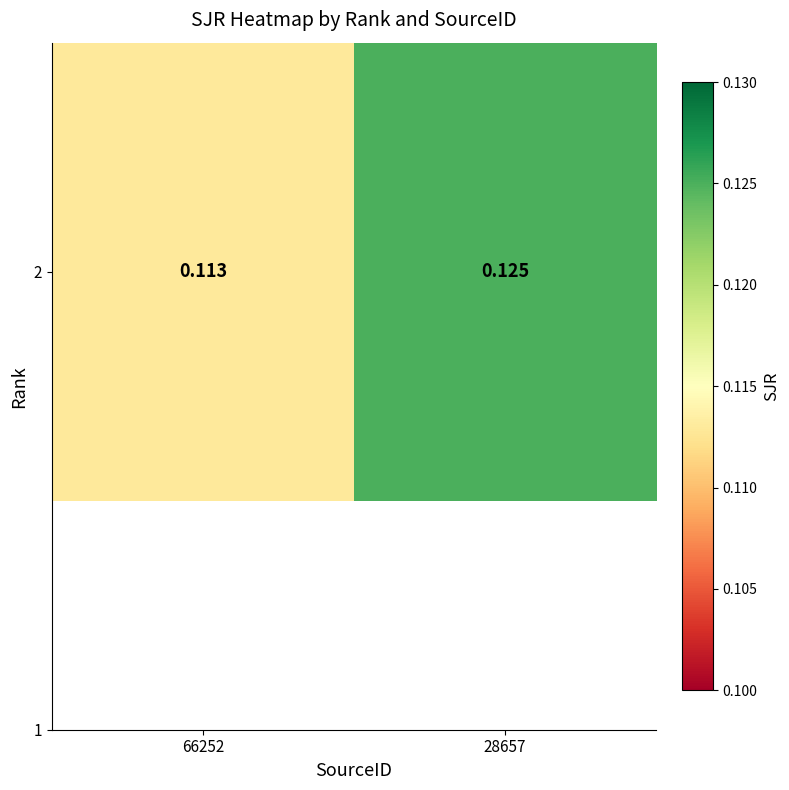

Count the number of data series in this chart.

1